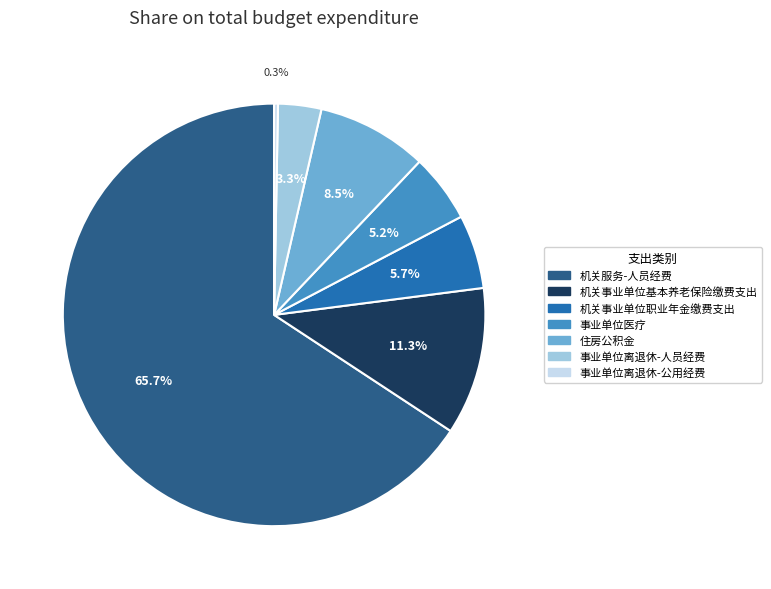

Approximately how many times larger is the value at 事业单位医疗 compared to 事业单位离退休-人员经费?

1.6